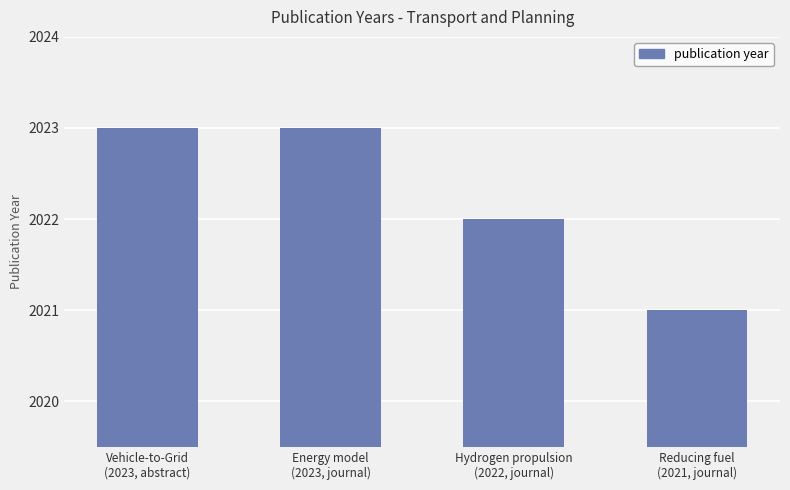

Reading right to left, what are all the values shown in this chart?

Reducing fuel
(2021, journal)=2021	Hydrogen propulsion
(2022, journal)=2022	Energy model
(2023, journal)=2023	Vehicle-to-Grid
(2023, abstract)=2023